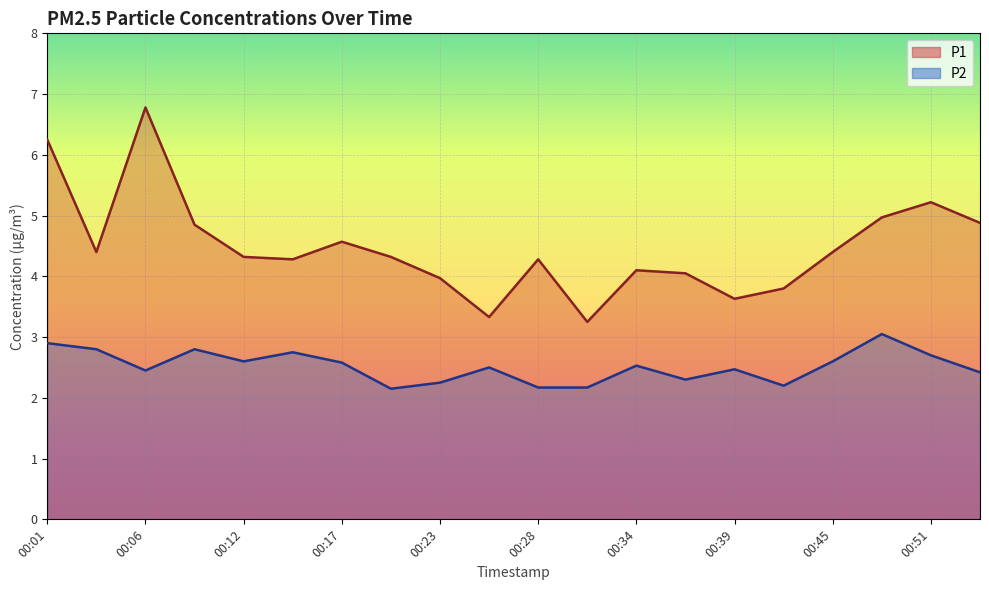

True or false: P1 and P2 intersect in this chart.

False